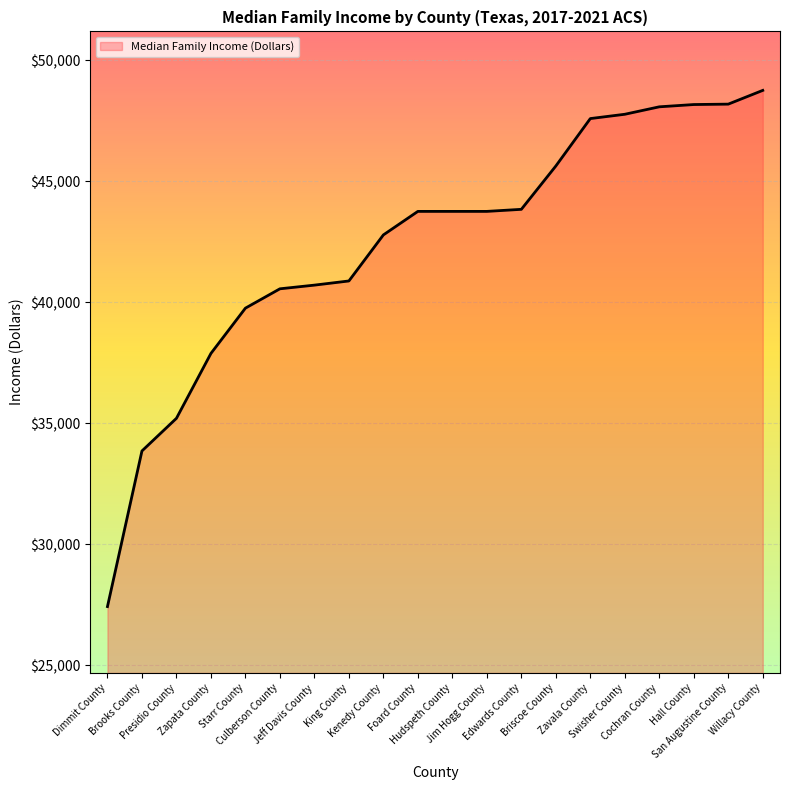

What is the smallest value displayed?

27420